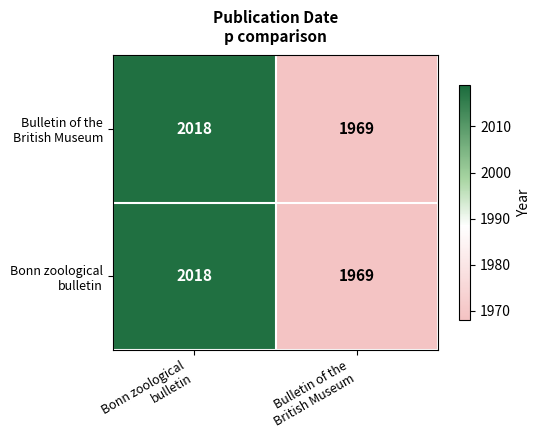

What is the minimum value shown in the chart?

1969